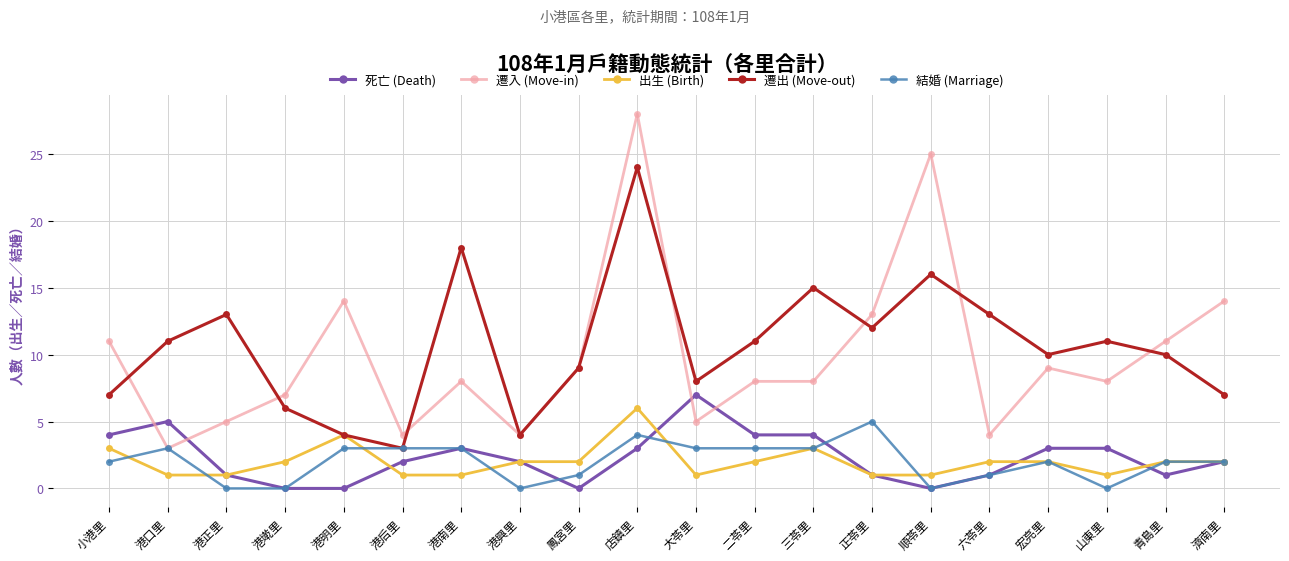

What is the greatest value displayed?

28